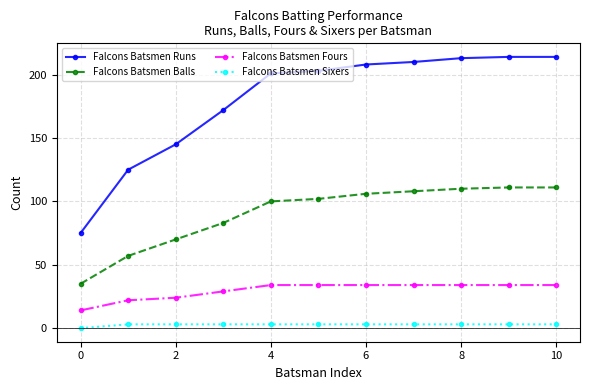

What are all the series names shown in the legend?

Falcons Batsmen Runs, Falcons Batsmen Balls, Falcons Batsmen Fours, Falcons Batsmen Sixers